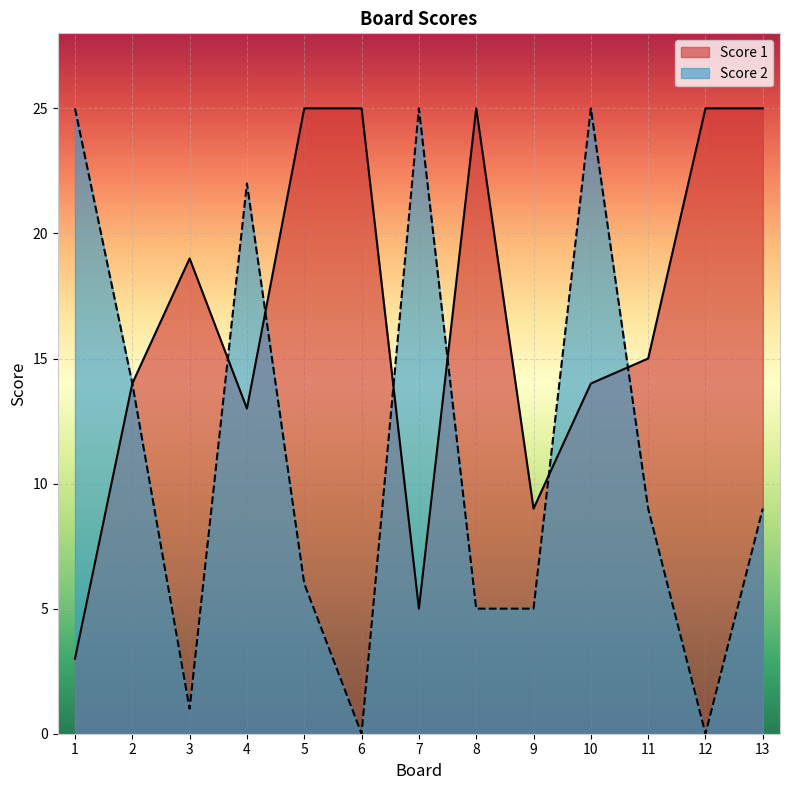

Reading right to left, transcribe all the data shown in this chart.

Score 1: 25	25	15	14	9	25	5	25	25	13	19	14	3
Score 2: 9	0	9	25	5	5	25	0	6	22	1	14	25